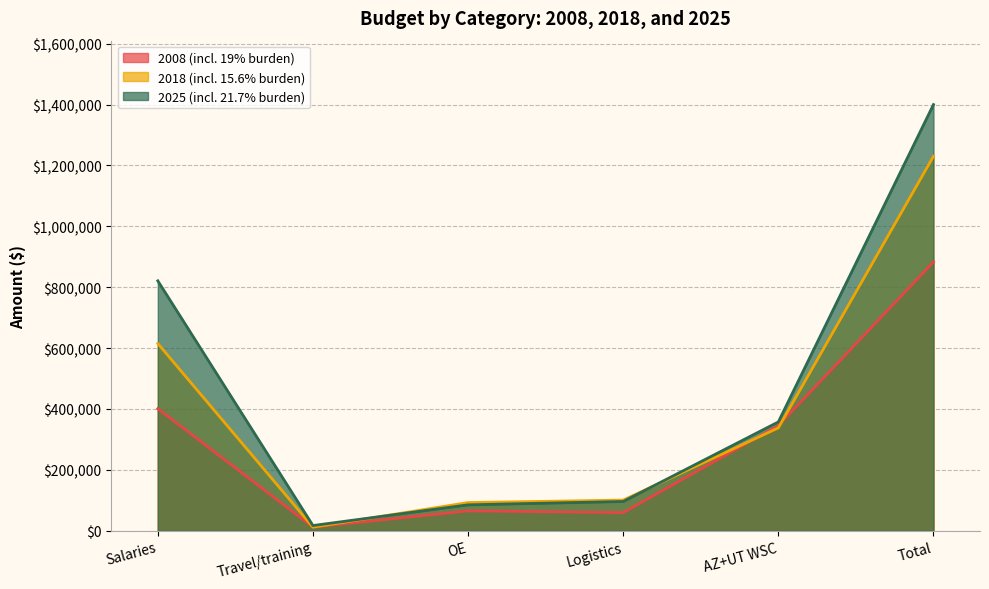

After their last crossing, which series has the higher values: 2025 (incl. 21.7% burden) or 2018 (incl. 15.6% burden)?

2025 (incl. 21.7% burden)